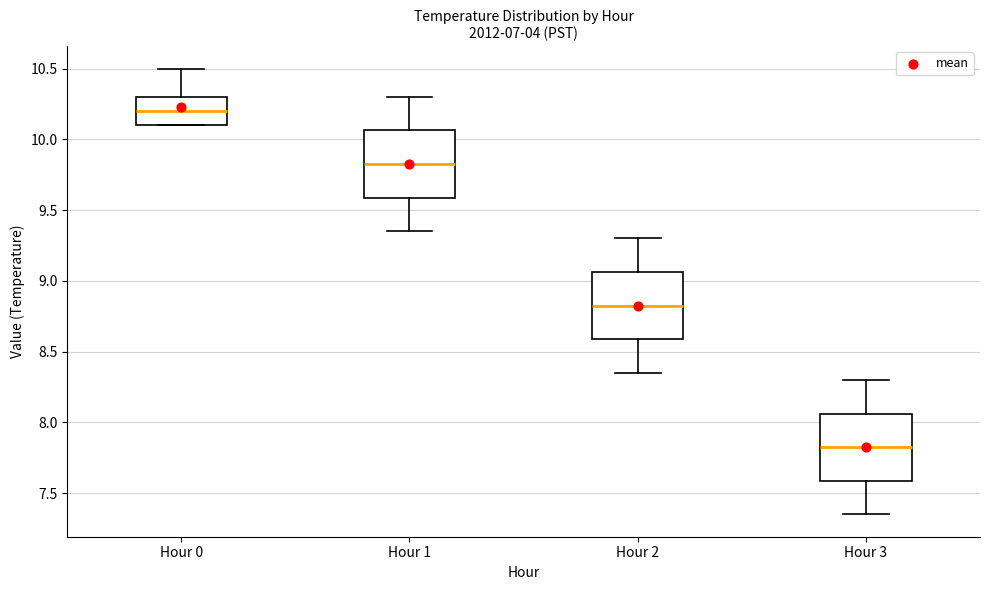

Reading left to right, read every box against the y-axis: the position of its median line, the range the box covers, and the ends of its whiskers. The values are not printed on the chart, so give them approximately, as read against the axis.

Hour 0: median 10.20, box 10.10 to 10.30, whiskers 10.10 to 10.50
Hour 1: median 9.85, box 9.60 to 10.05, whiskers 9.35 to 10.30
Hour 2: median 8.85, box 8.60 to 9.05, whiskers 8.35 to 9.30
Hour 3: median 7.85, box 7.60 to 8.05, whiskers 7.35 to 8.30